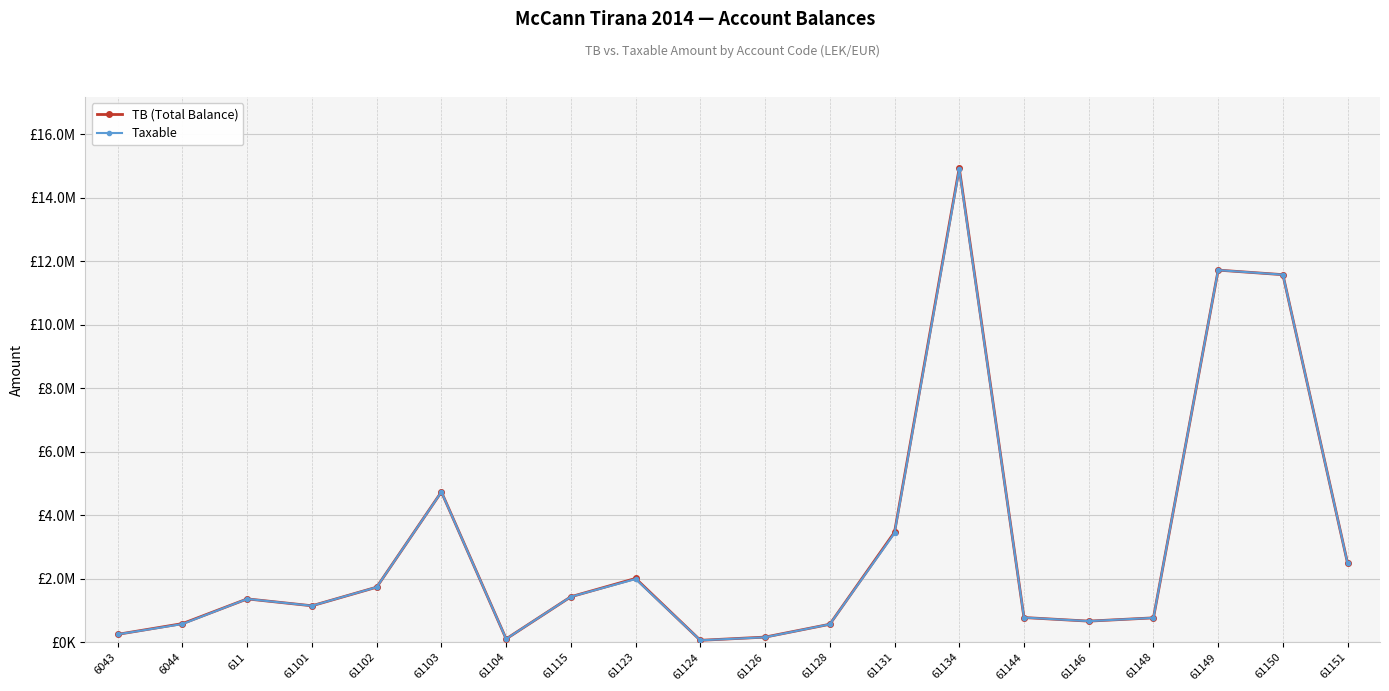

Where is the first local minimum for Taxable?

61101